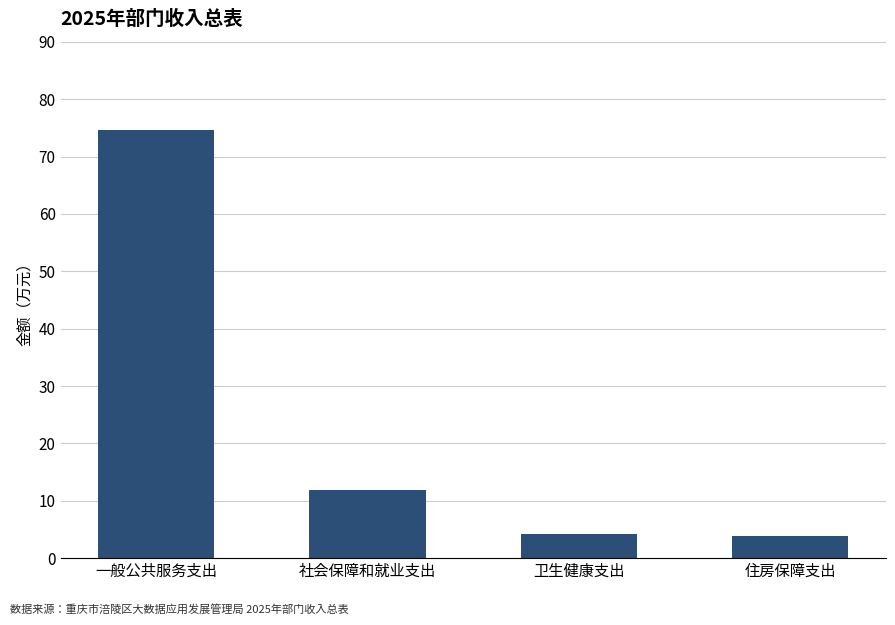

What is the label of the 3rd bar from the right?

社会保障和就业支出